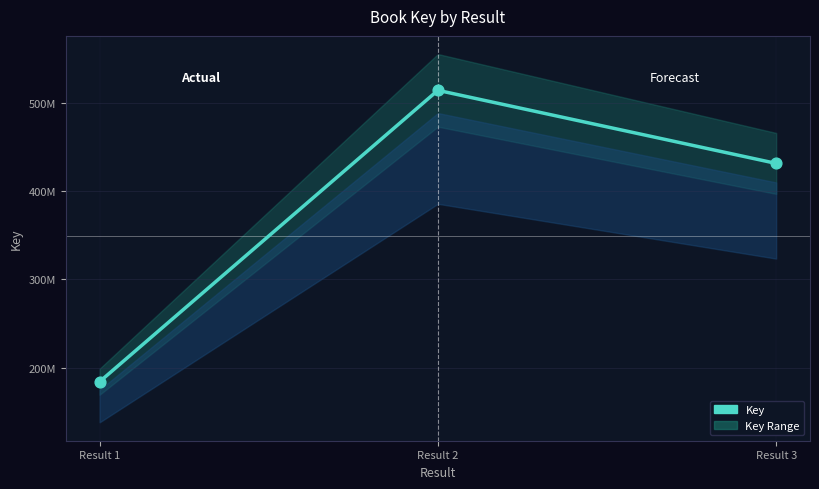

Which has a higher value, Result 3 or Result 2?

Result 2